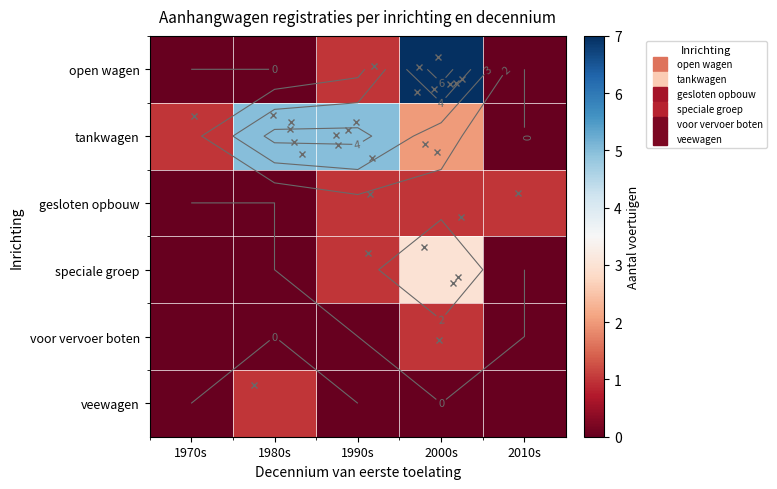

Read the open wagen value at 2000s.

7